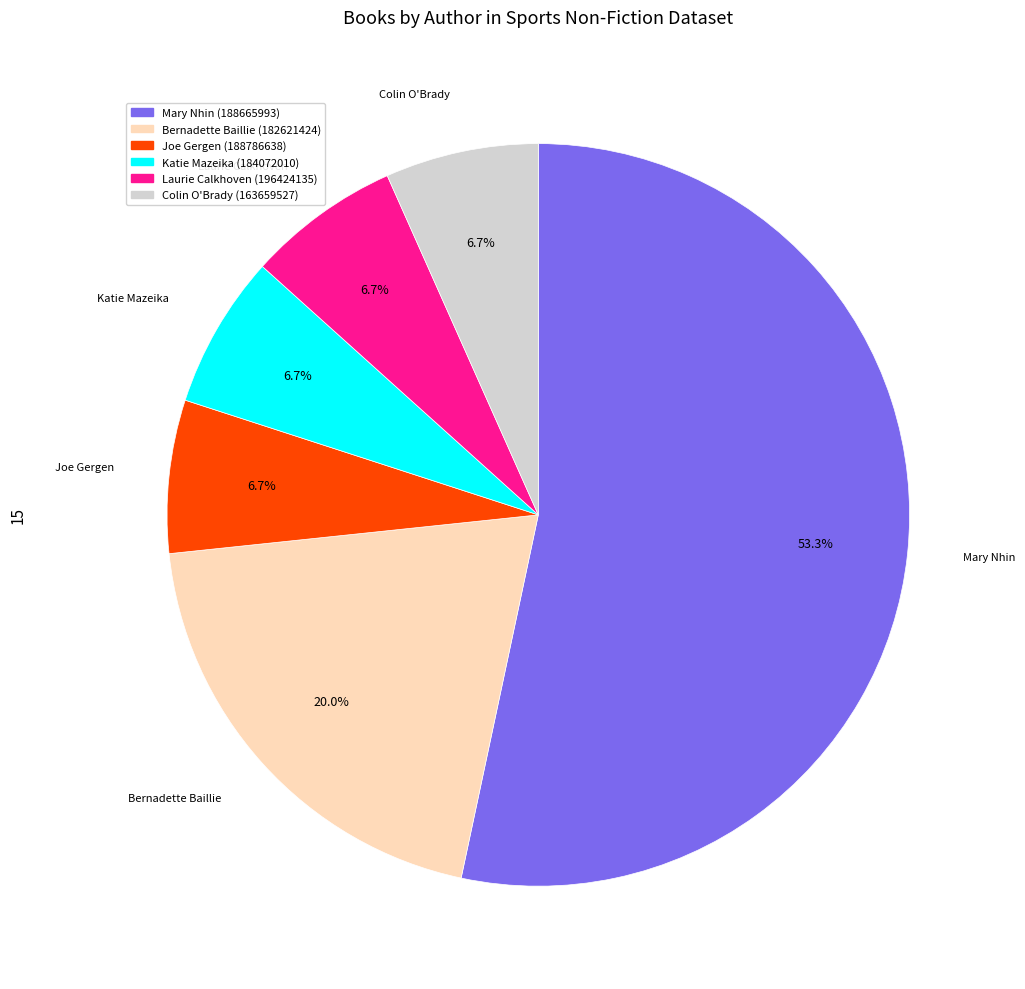

Combined, do Mary Nhin (188665993) and Bernadette Baillie (182621424) account for over 50%?

Yes